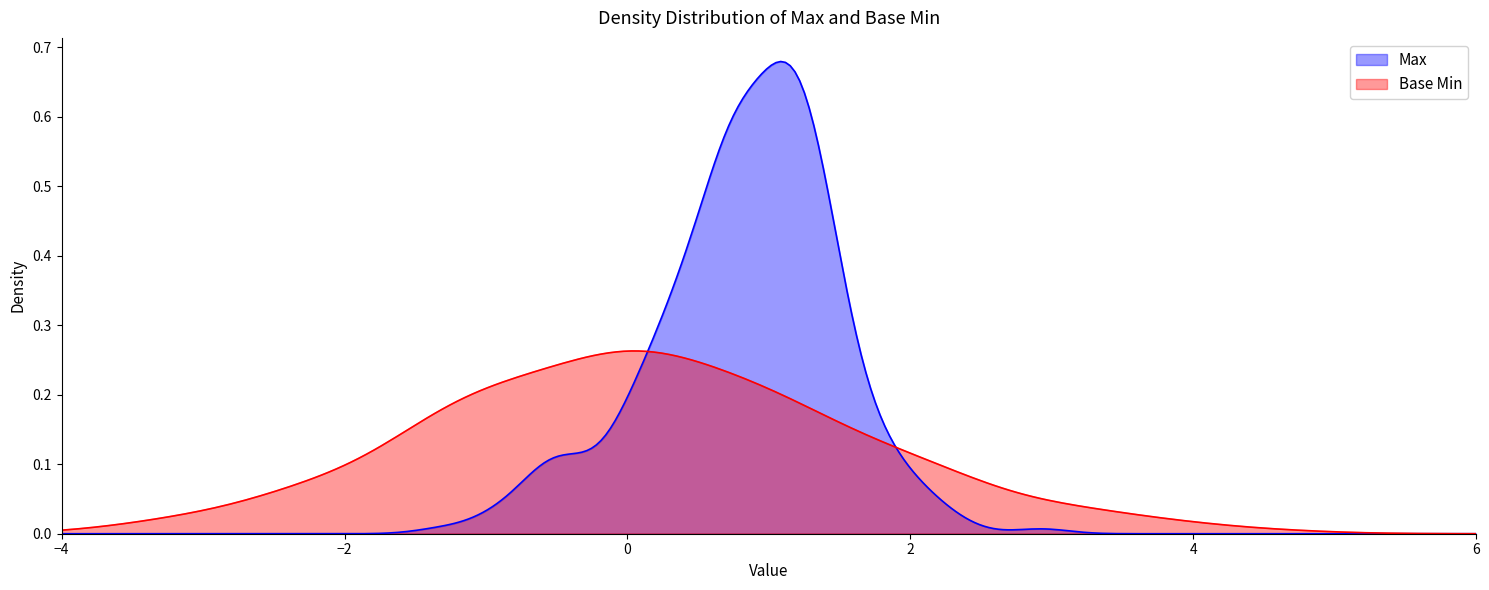

What are all the series names shown in the legend?

Max, Base Min